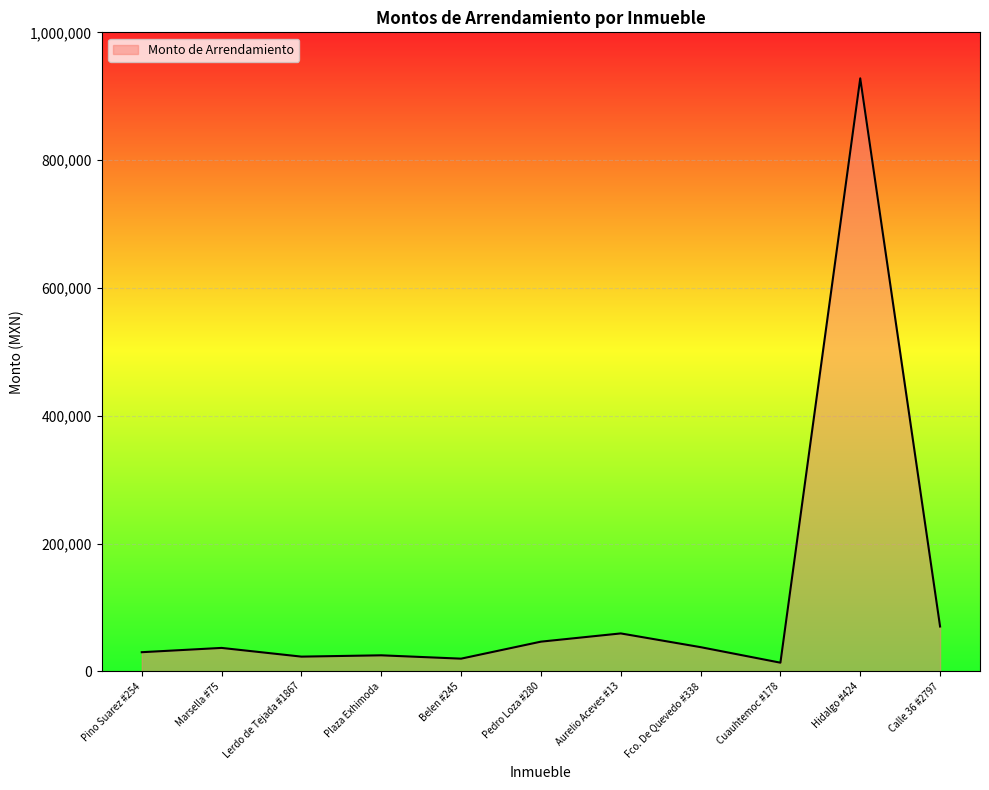

What is the smallest value displayed?

13556.3